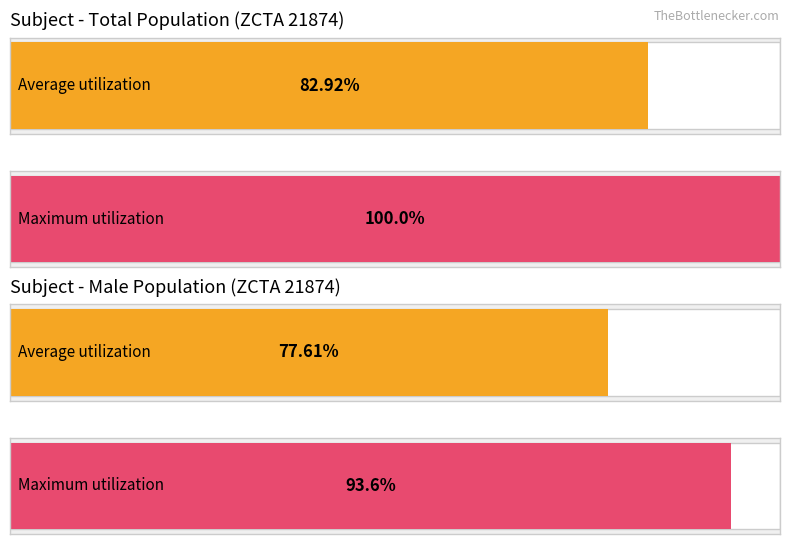

Where is Male nearest to the value 18?

3